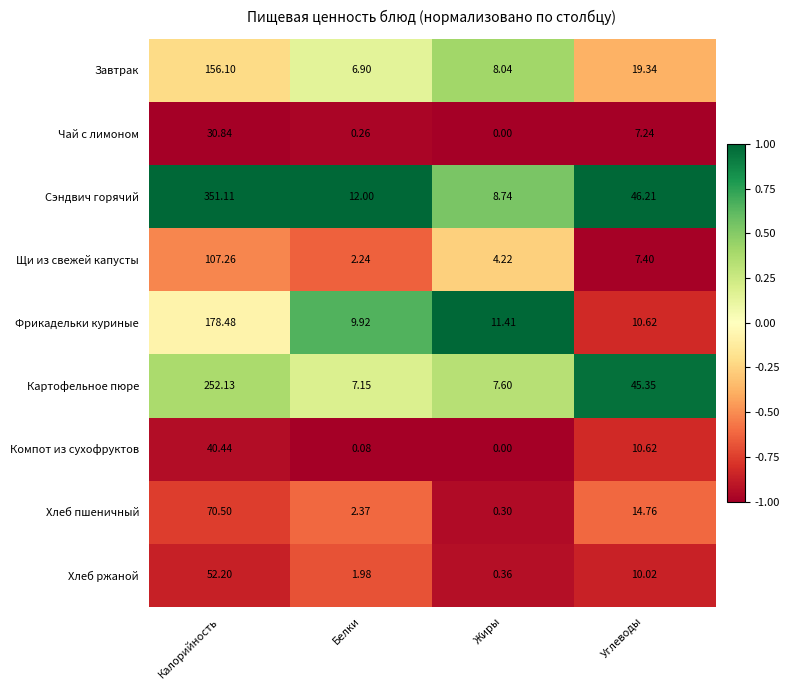

At Белки, list the series in order from largest to smallest.

Сэндвич горячий, Фрикадельки куриные, Картофельное пюре, Завтрак, Хлеб пшеничный, Щи из свежей капусты, Хлеб ржаной, Чай с лимоном, Компот из сухофруктов